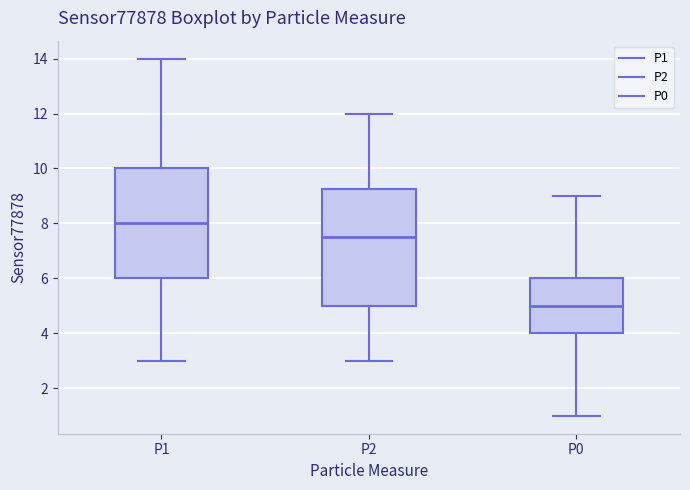

Which box has the lowest median line?

P0